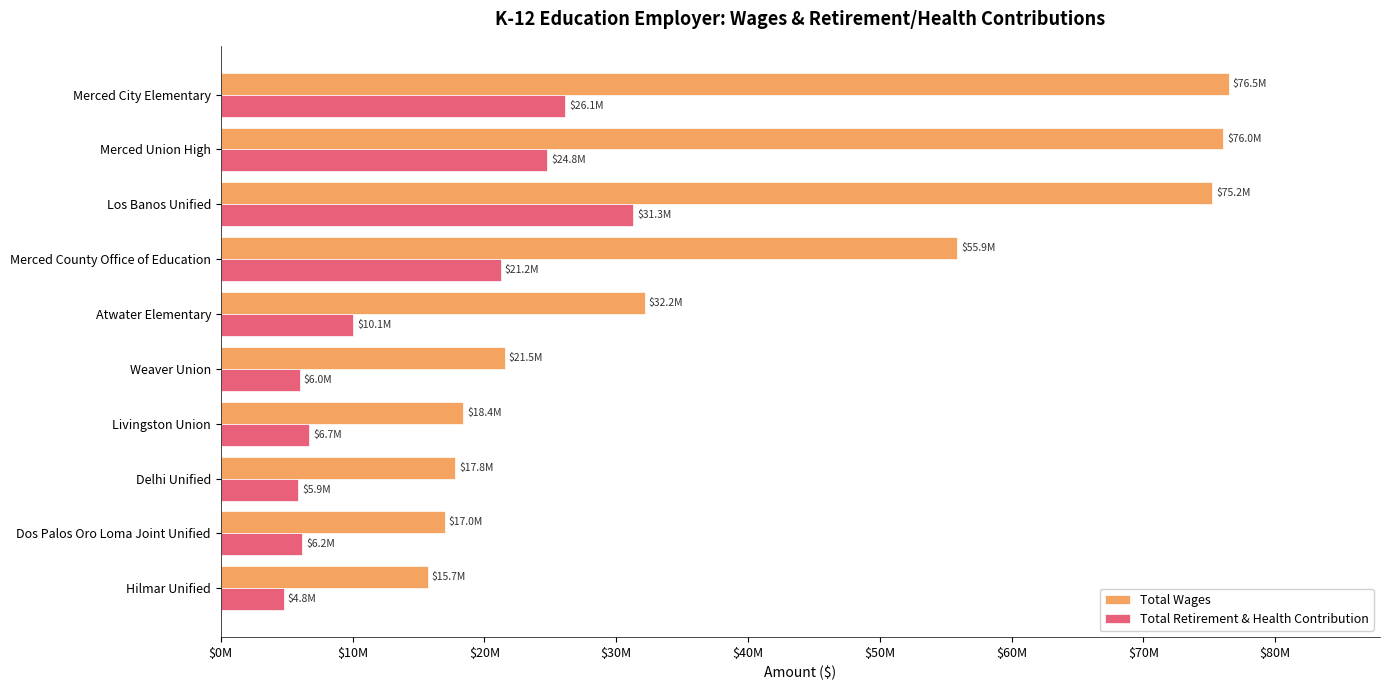

Rank the series by their average value, from lowest to highest.

Total Retirement & Health Contribution, Total Wages